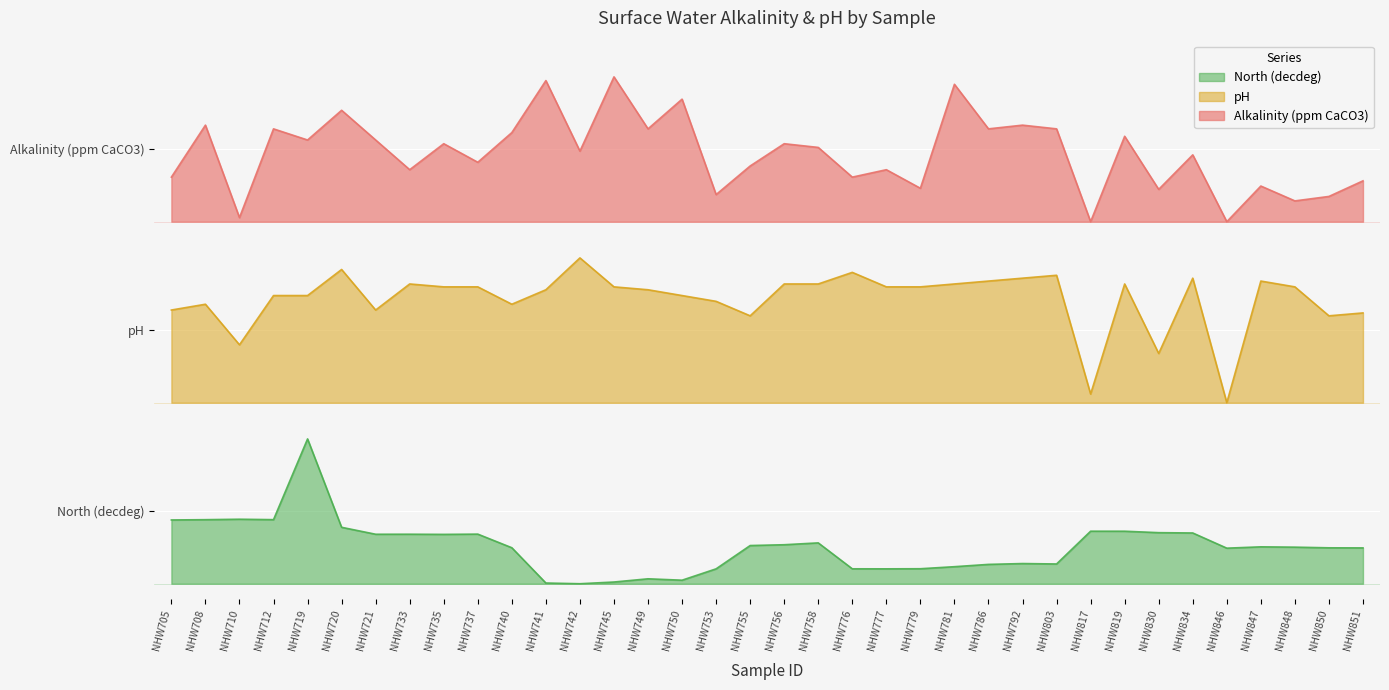

Rank the categories by pH value from lowest to highest.

NHW846, NHW817, NHW830, NHW710, NHW755, NHW850, NHW851, NHW705, NHW721, NHW708, NHW740, NHW753, NHW712, NHW719, NHW750, NHW741, NHW749, NHW735, NHW737, NHW745, NHW777, NHW779, NHW848, NHW733, NHW756, NHW758, NHW781, NHW819, NHW786, NHW847, NHW792, NHW834, NHW803, NHW776, NHW720, NHW742